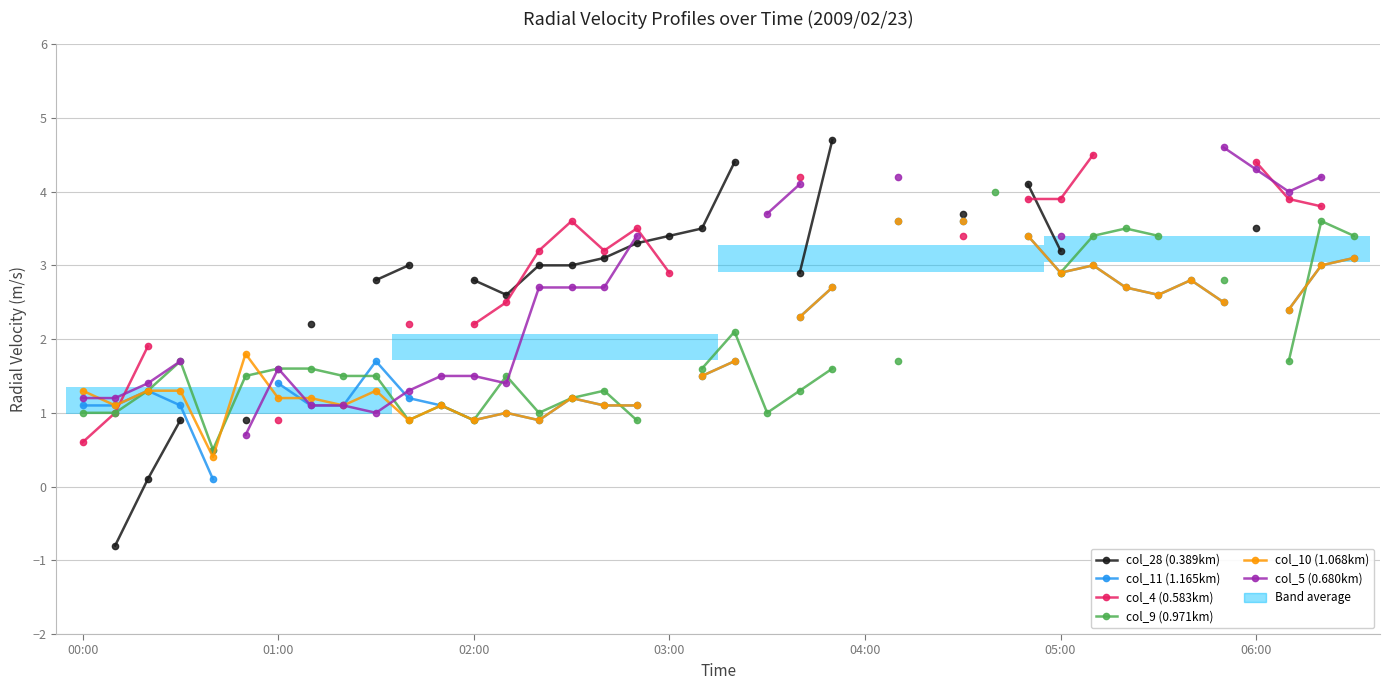

What is the lowest value of the col_11 (1.165km) series?

0.1